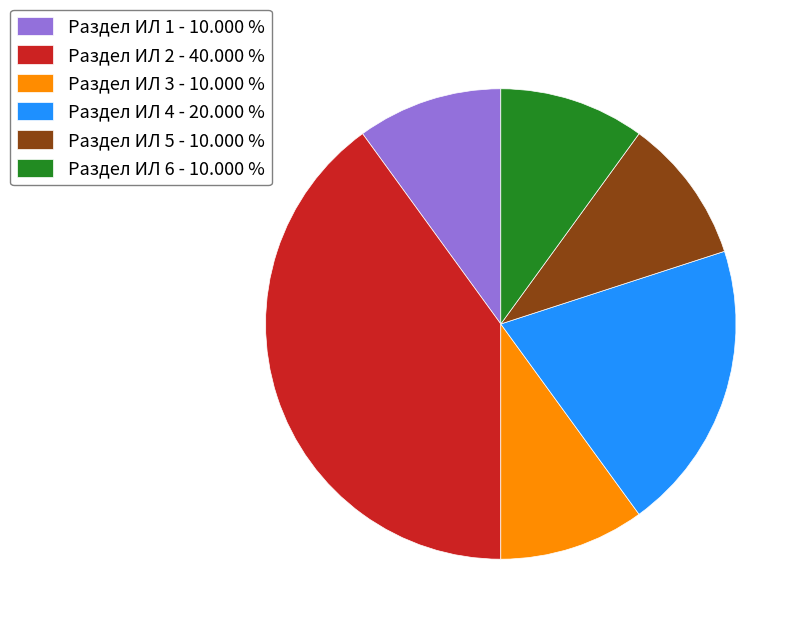

Is there a majority slice in this chart?

No